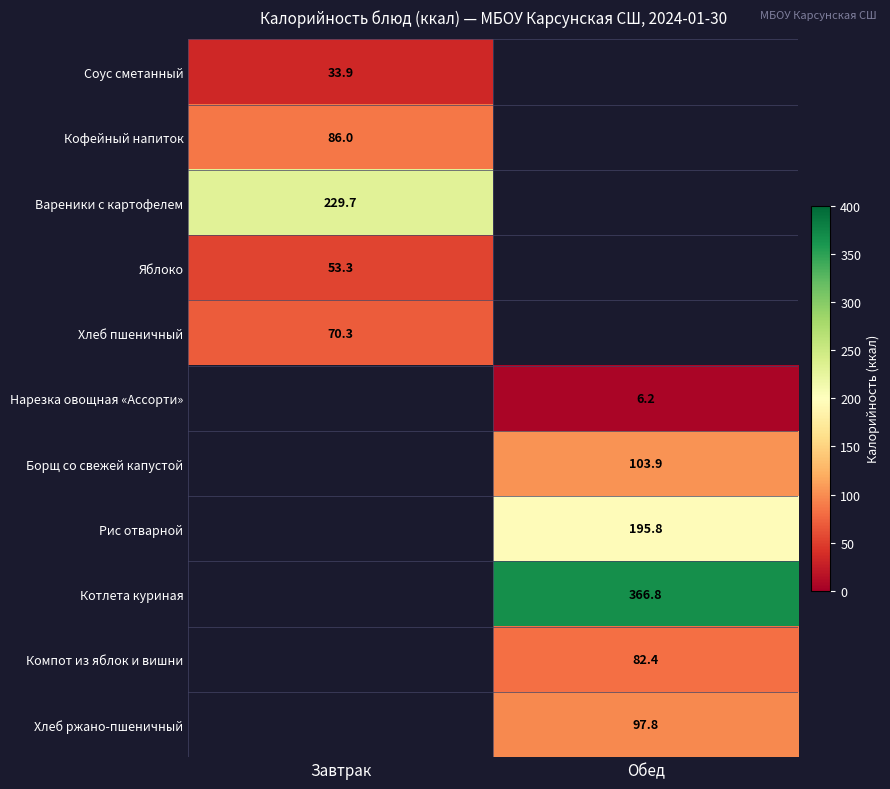

How many data points does each series have?

2